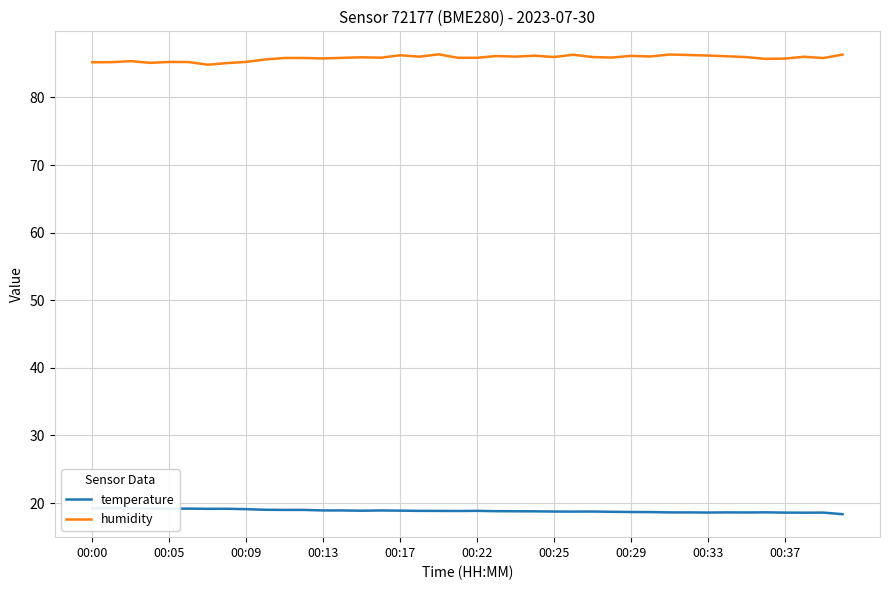

Rank the series at 00:05 from lowest to highest value.

temperature, humidity